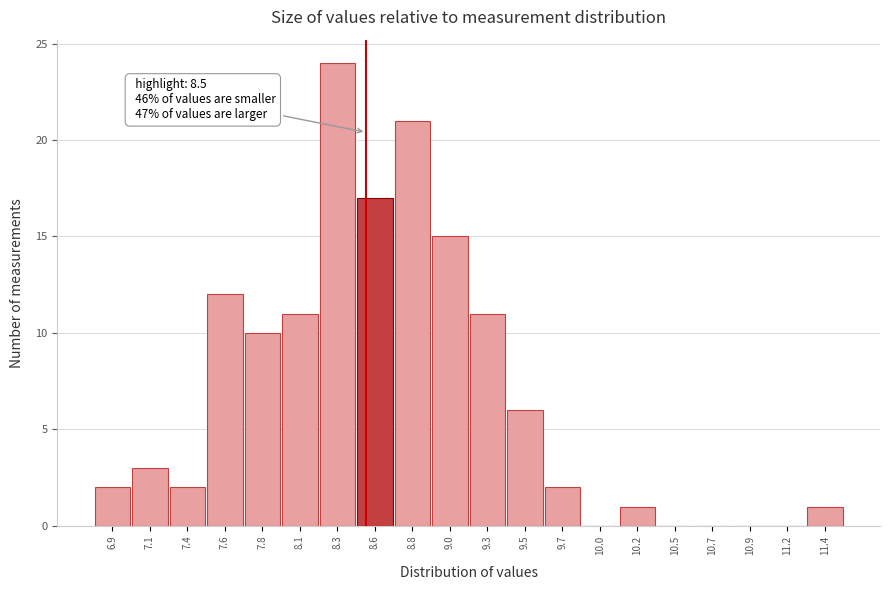

Over which range of the x-axis is the bar tallest?

8.20 to 8.45